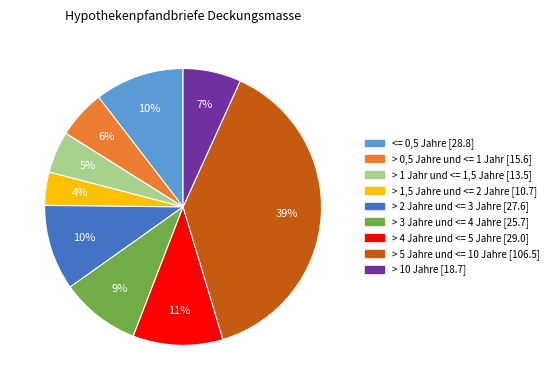

To the nearest percent, what is the combined percentage of > 3 Jahre und <= 4 Jahre and > 10 Jahre?

16%